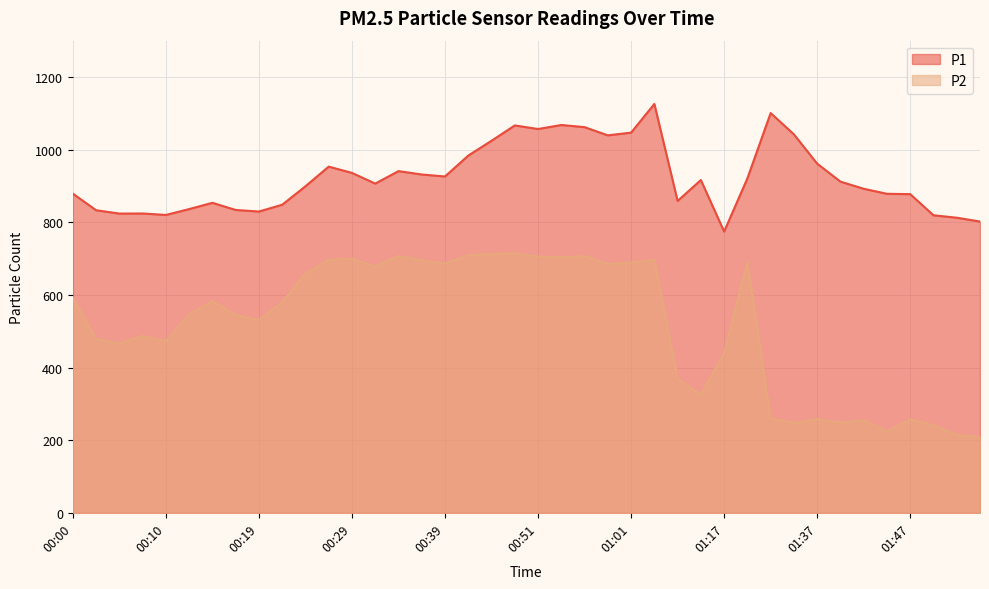

Rank the series by their average value, from lowest to highest.

P2, P1